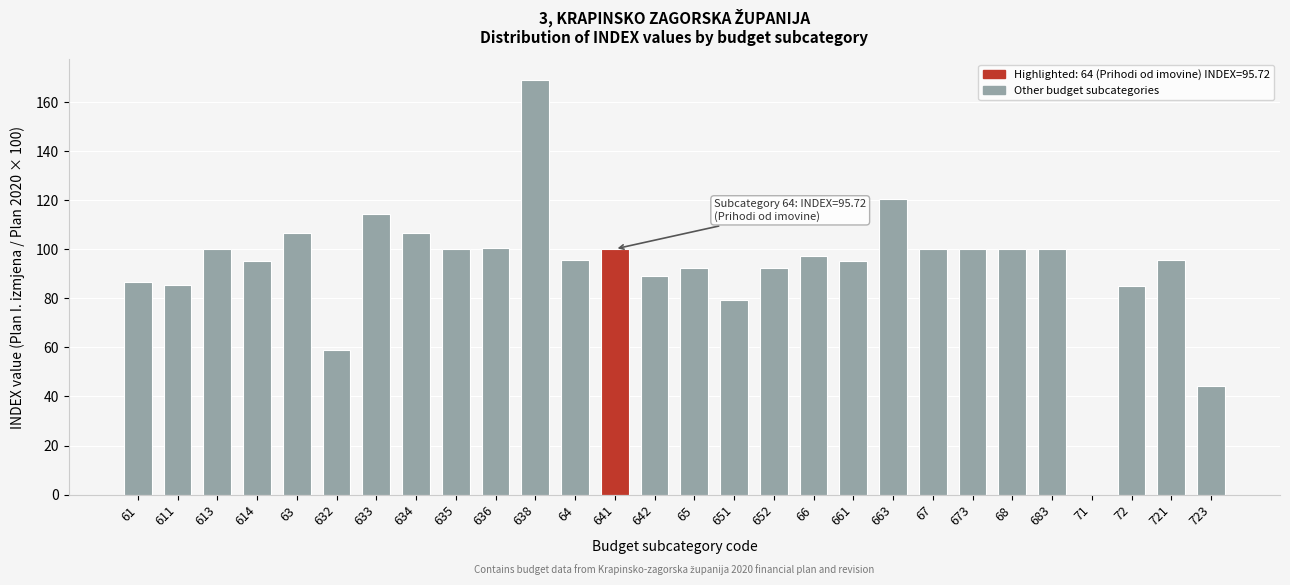

What is the change in value from 61 to 663?

+33.9